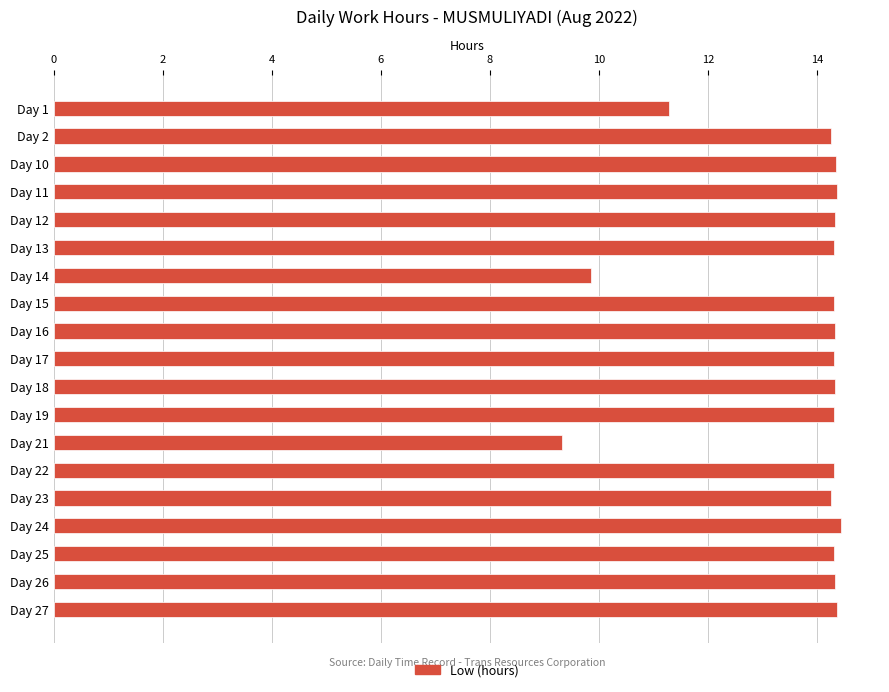

At which label is the value closest to 11?

Day 1